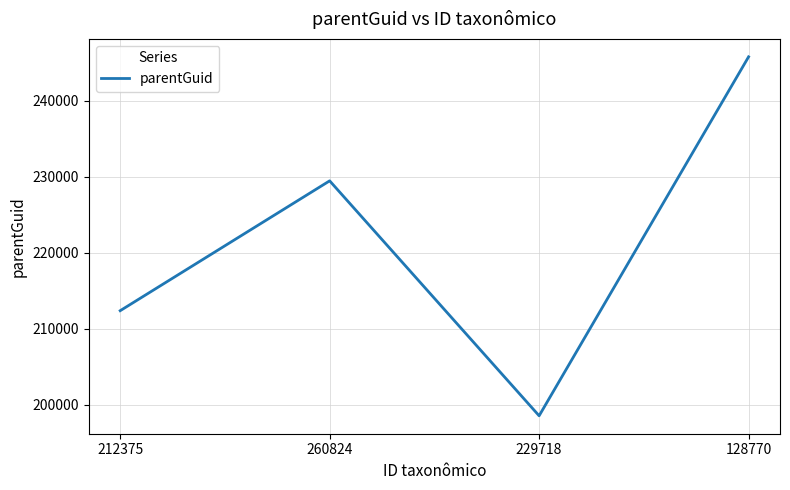

Which label corresponds to the smallest value in the chart?

229718